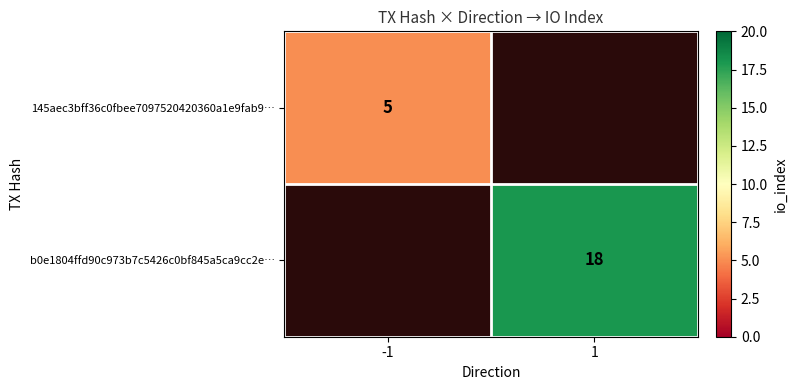

Is it true that 145aec3bff36c0fbee7097520420360a1e9fab9… equals 7 at -1?

False